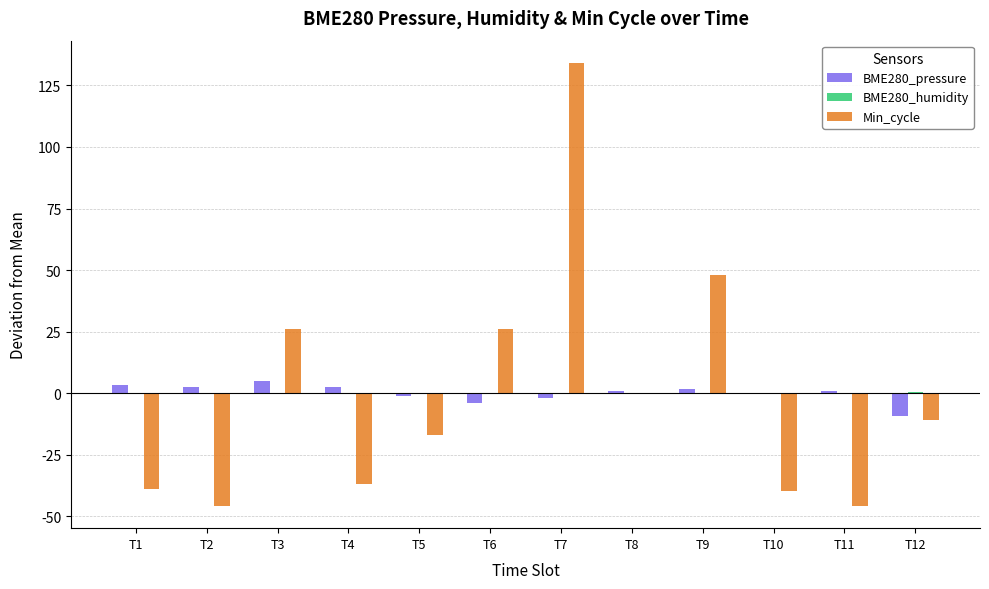

Where is Min_cycle nearest to the value 44?

T9